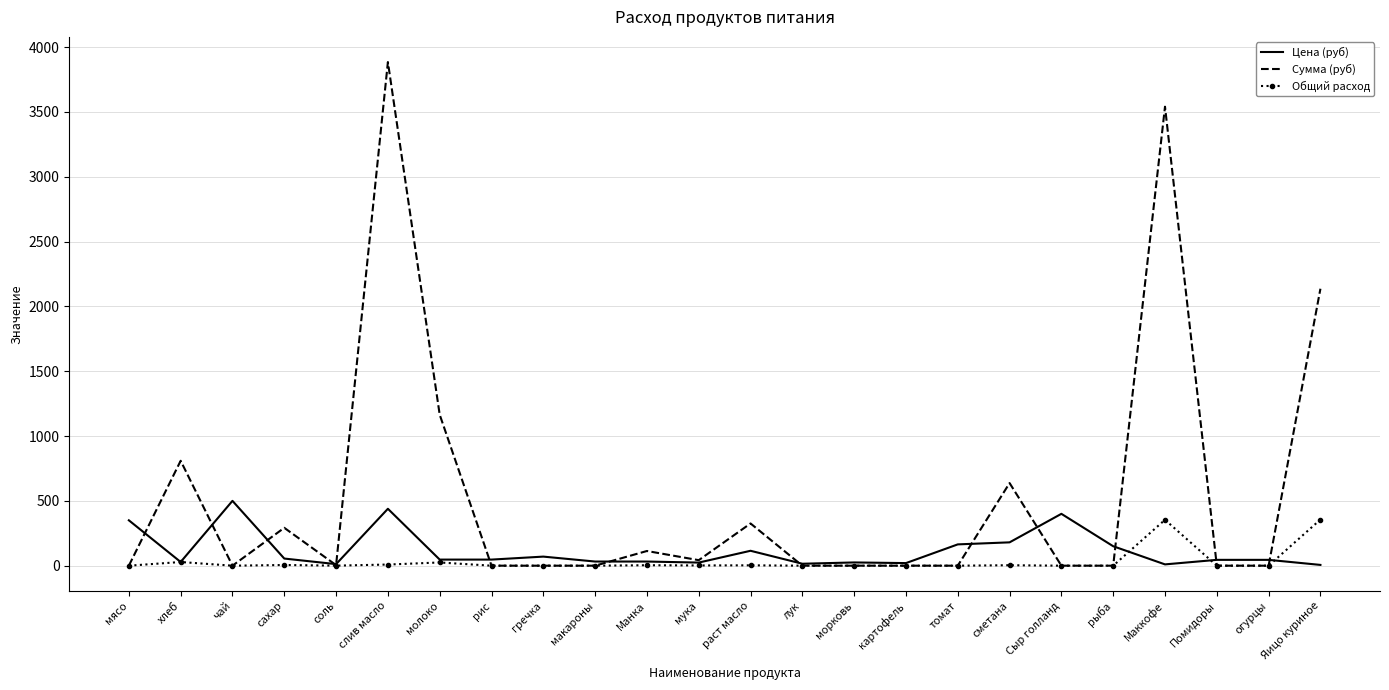

The value of Общий расход at гречка is 199.0. True or false?

False